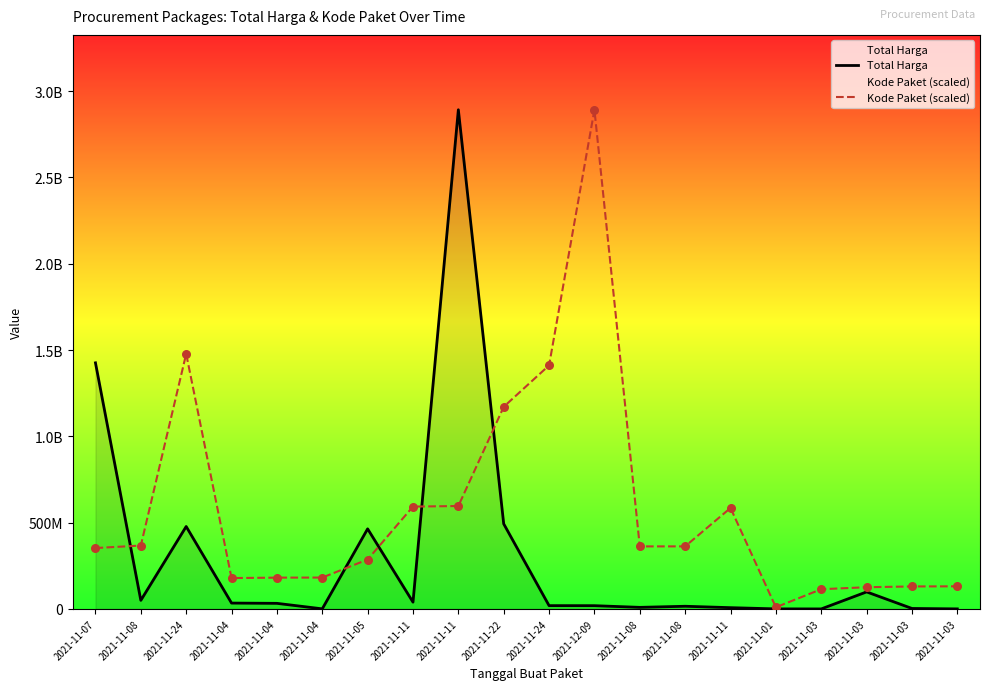

Which series contains the lowest Y value?

Total Harga